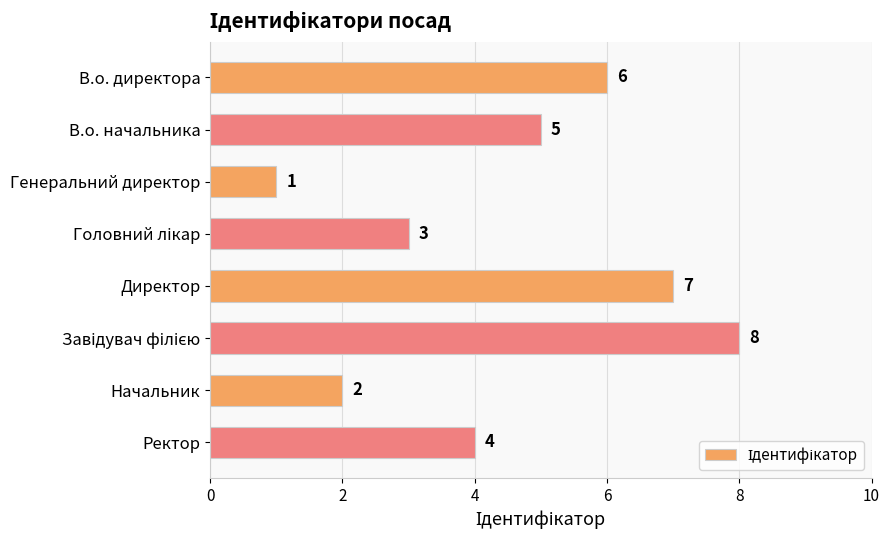

Is it true that the value at В.о. начальника is 3?

False